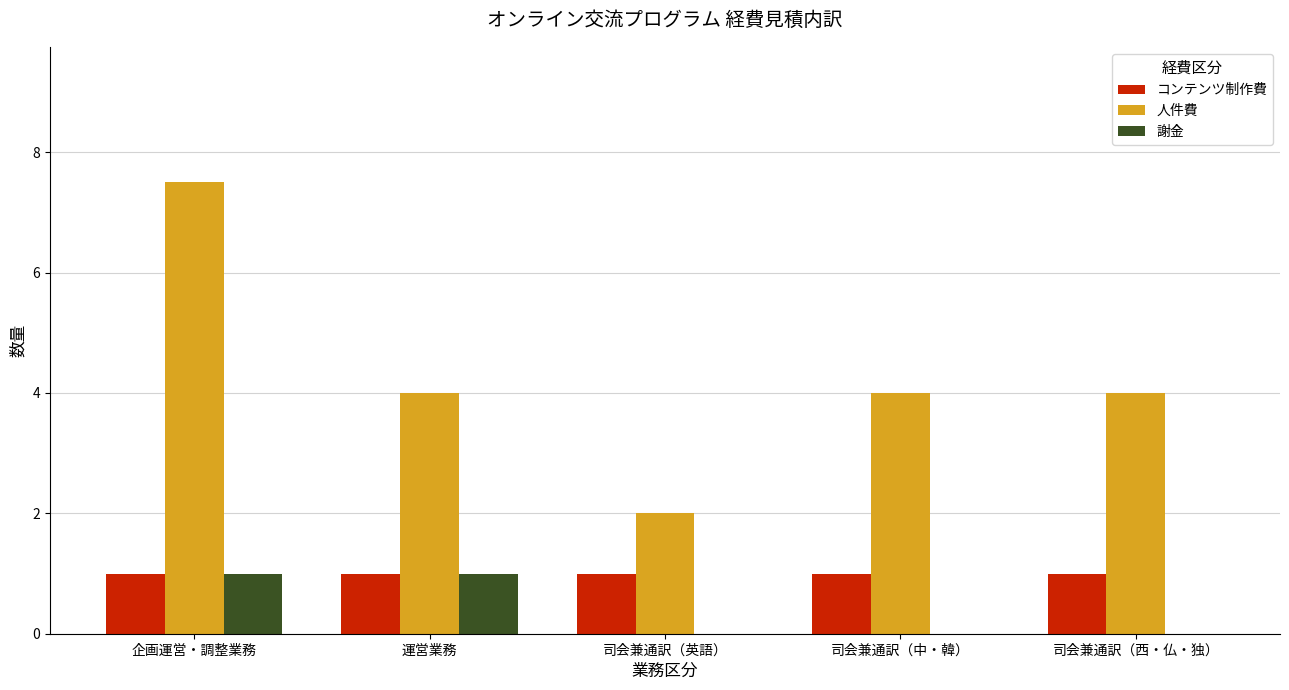

How many 謝金 values are between 0 and 1?

5